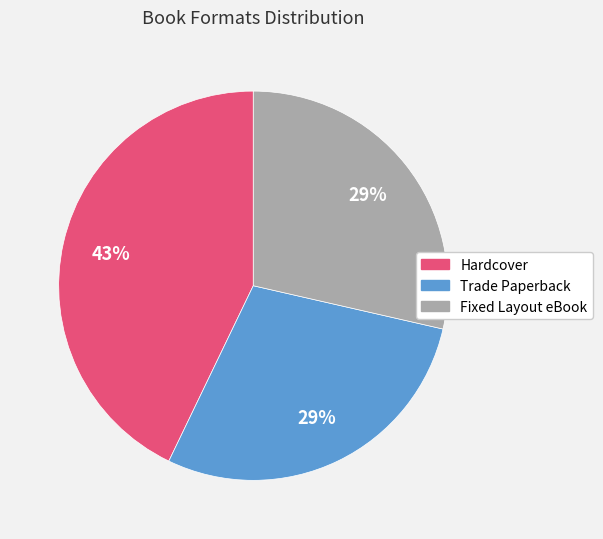

The Trade Paperback slice represents 29% of the pie. True or false?

True